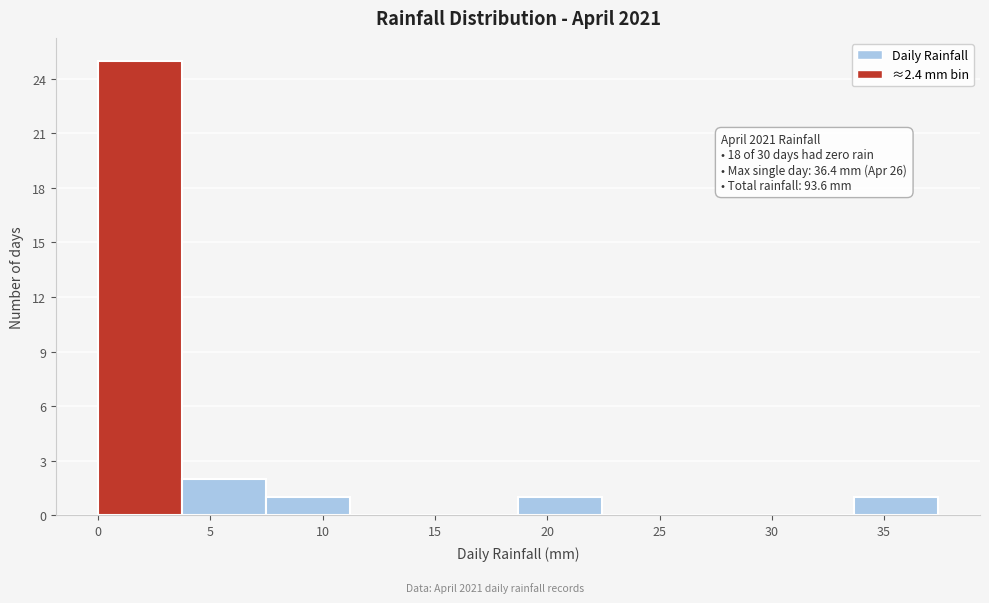

Over which range of the x-axis is the bar tallest?

0.0 to 3.5